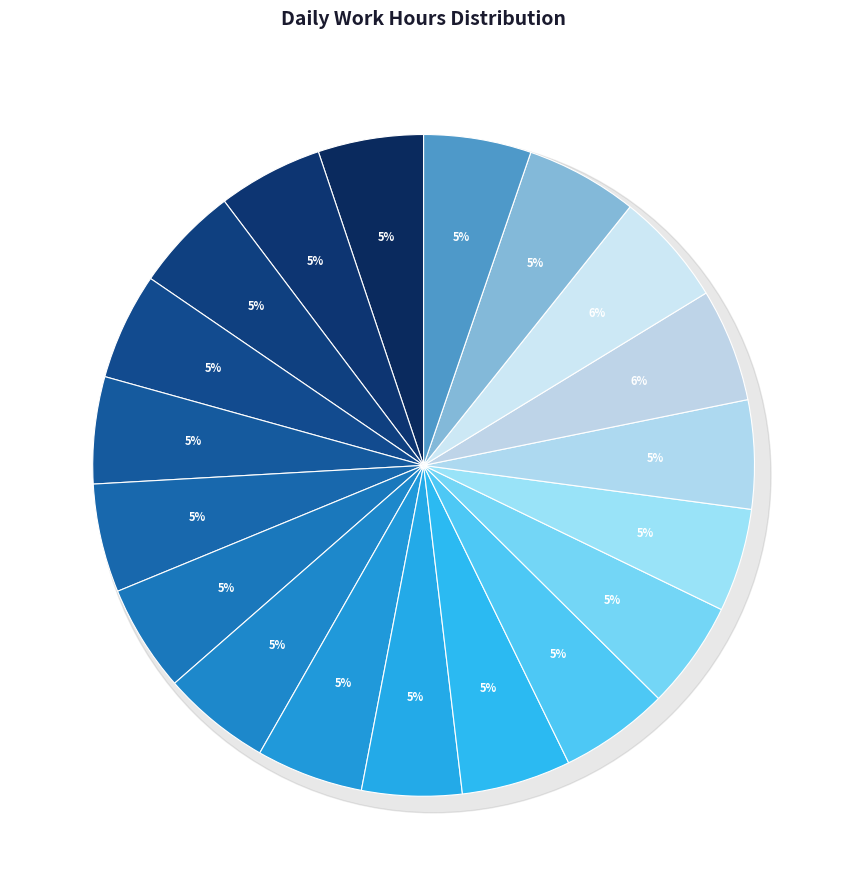

Which slice is the smallest?

Fri 8